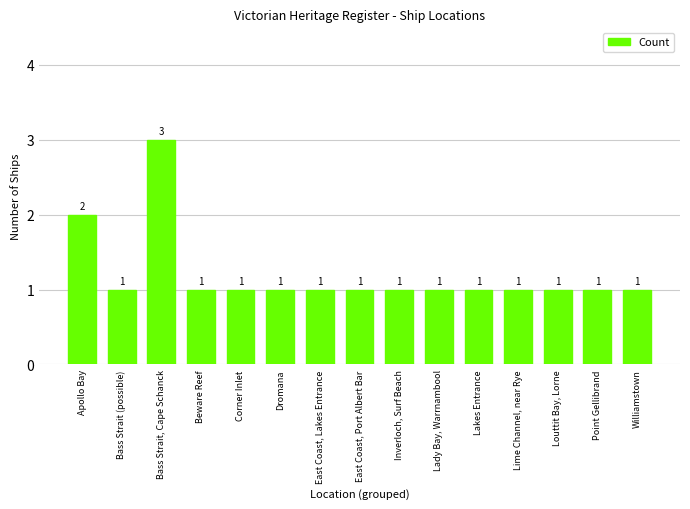

What is the maximum value shown in the chart?

3